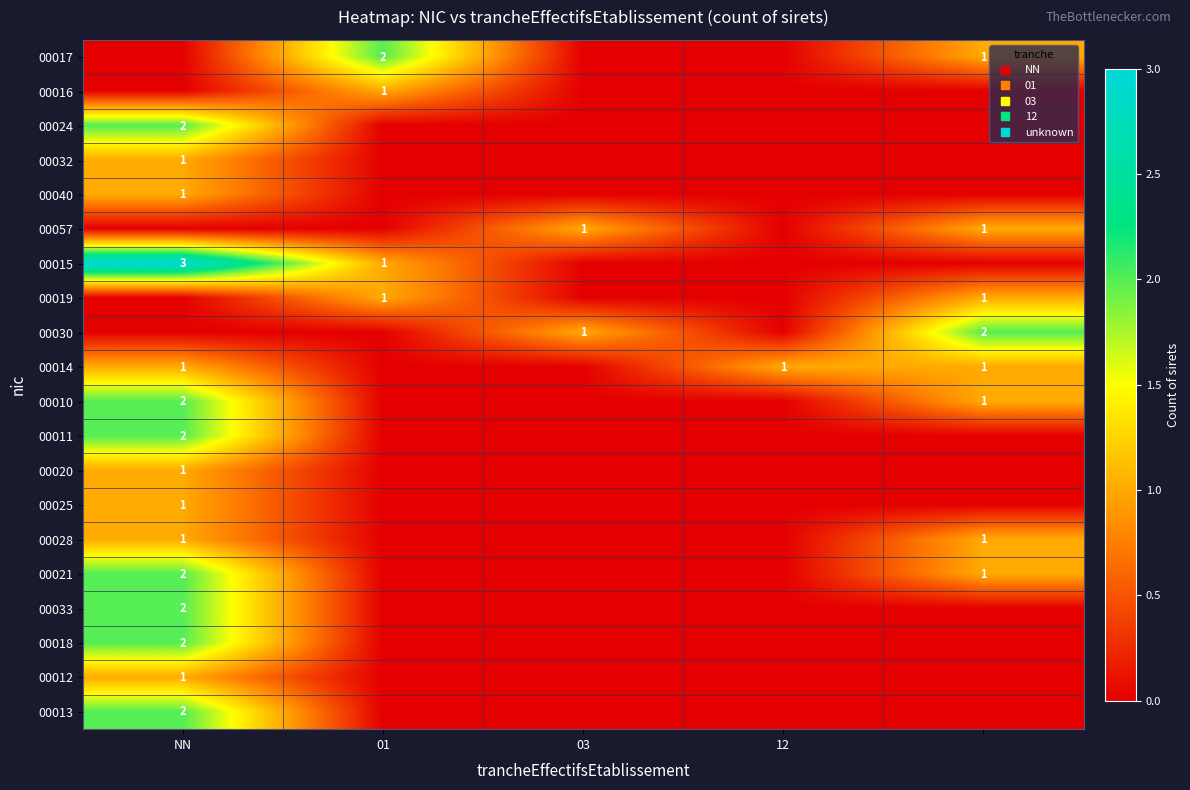

Which has a higher value, 01 or 12?

01